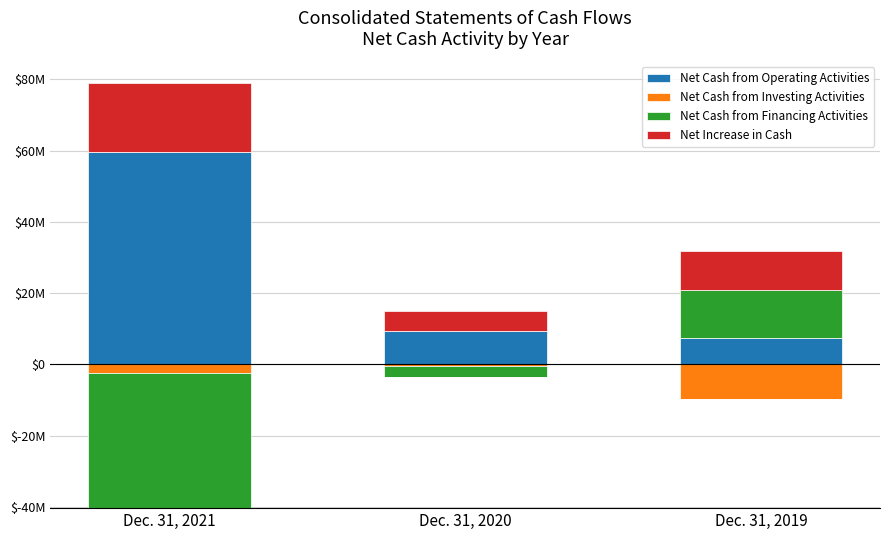

The value of Net Increase in Cash at Dec. 31, 2020 is 2050847. True or false?

False